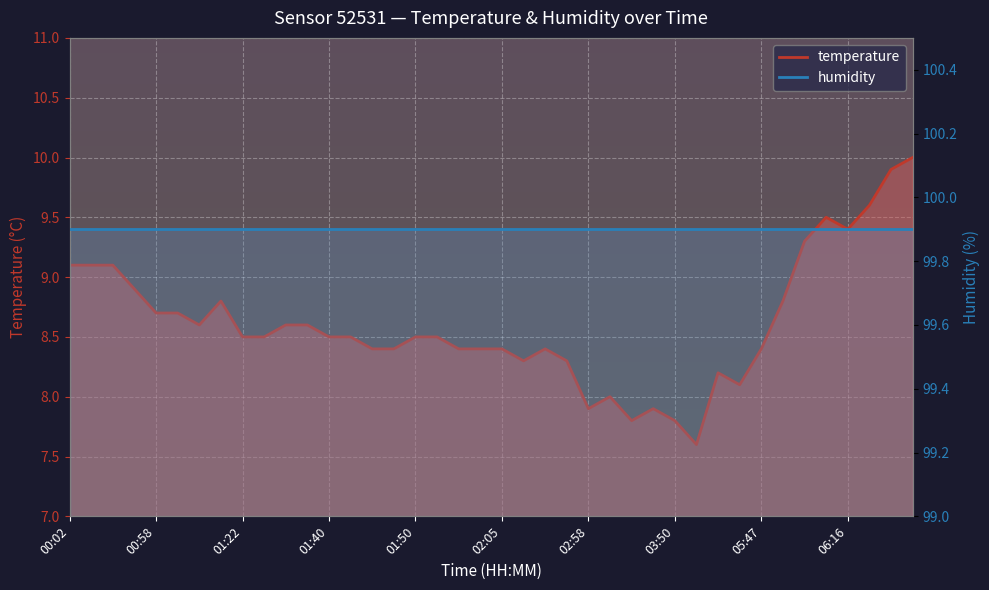

Is it true that the value at 03:50 is 5.2?

False